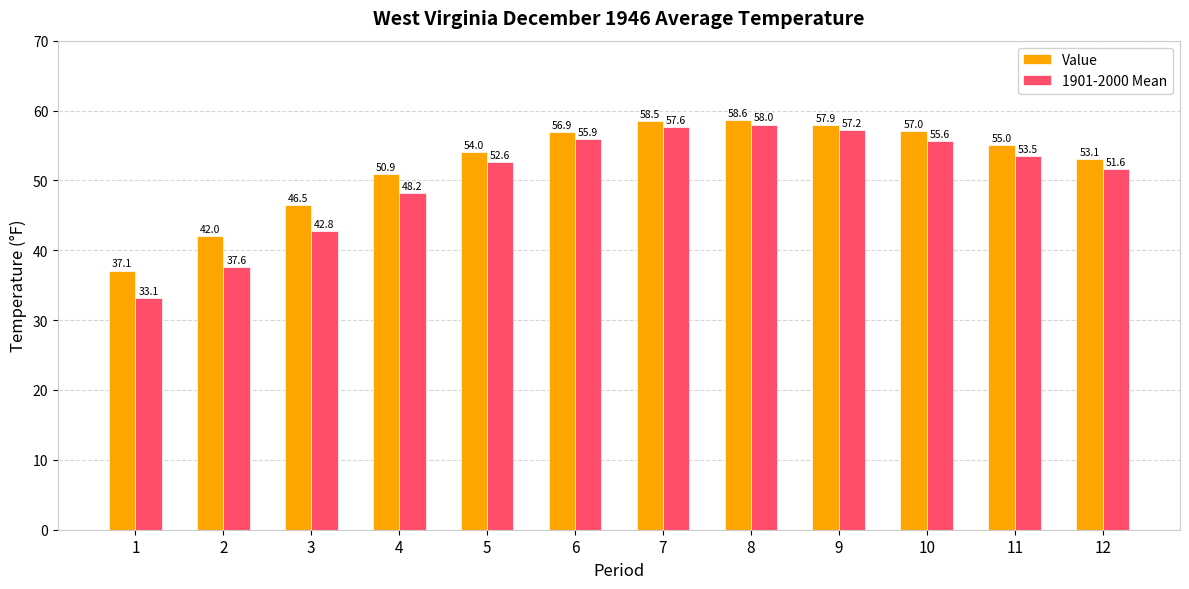

What is the difference between the second highest and minimum values in the 1901-2000 Mean series?

24.5